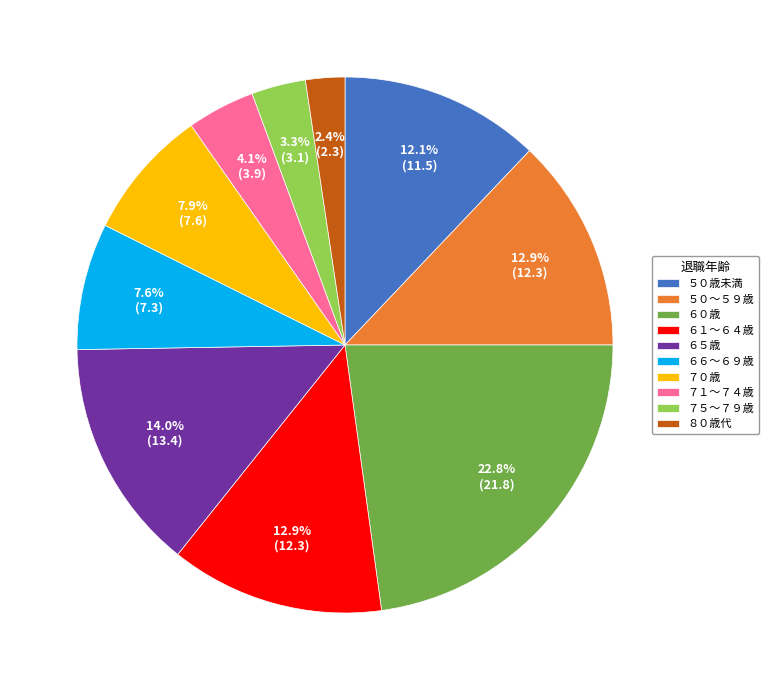

Do ７０歳 and ６６～６９歳 together represent more than half of the pie?

No